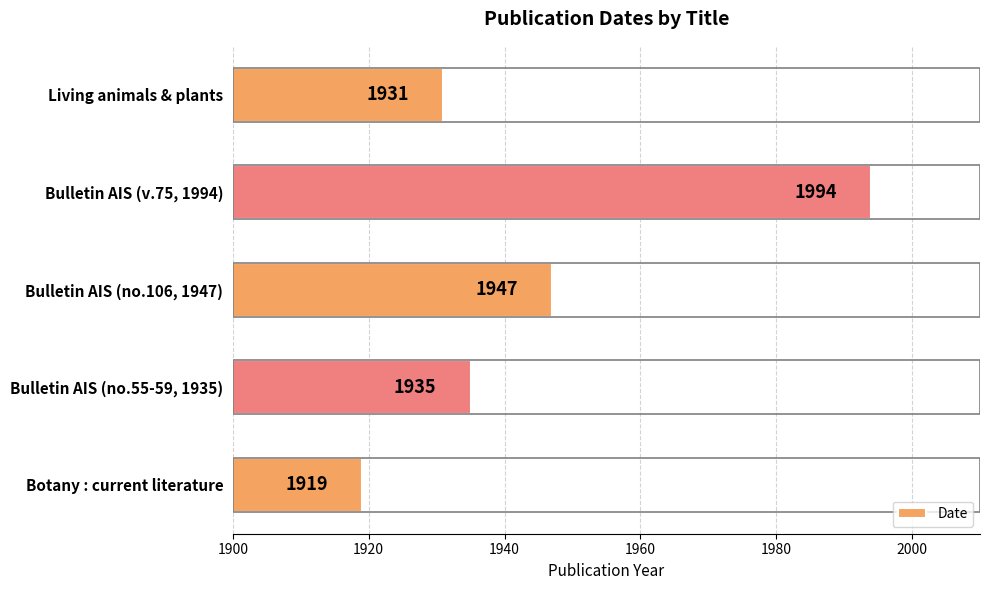

What is the difference between the maximum and minimum values?

75